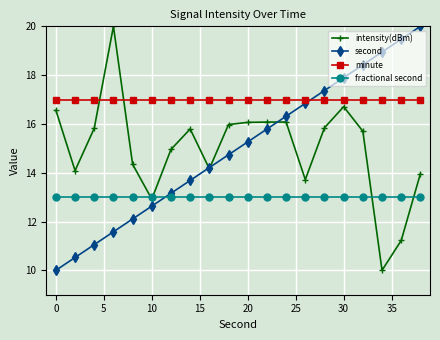

What is the smallest value displayed?

10.0